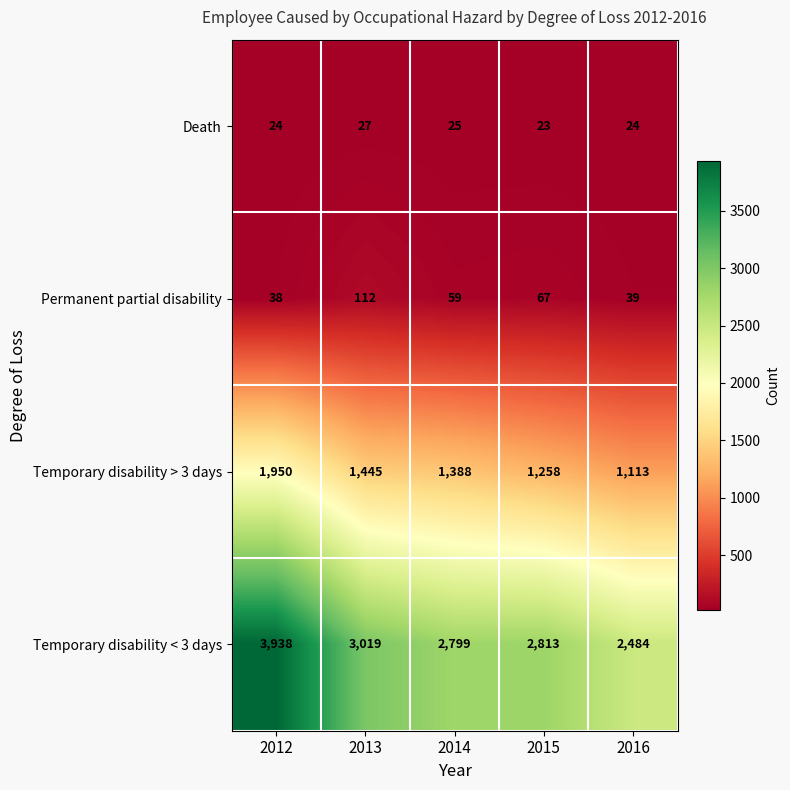

Is it true that Permanent partial disability equals 112 at 2013?

True